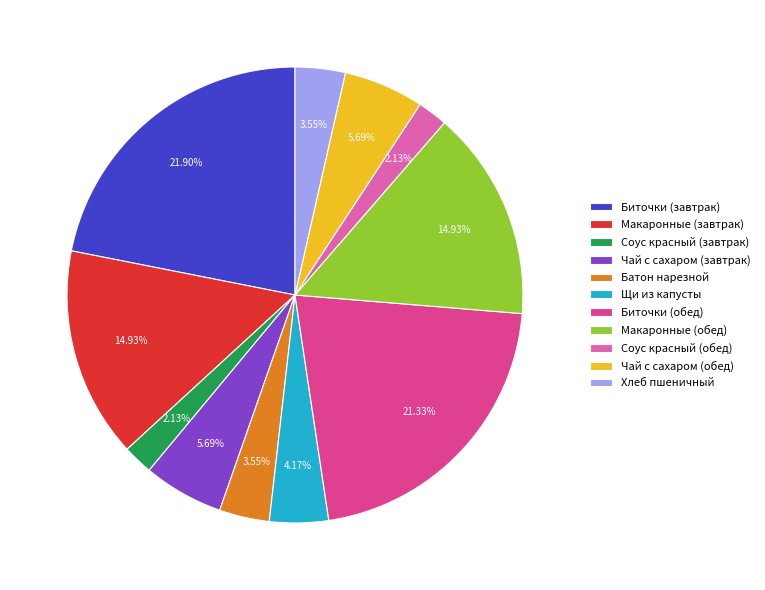

Does Щи из капусты account for over 50% of the chart?

No